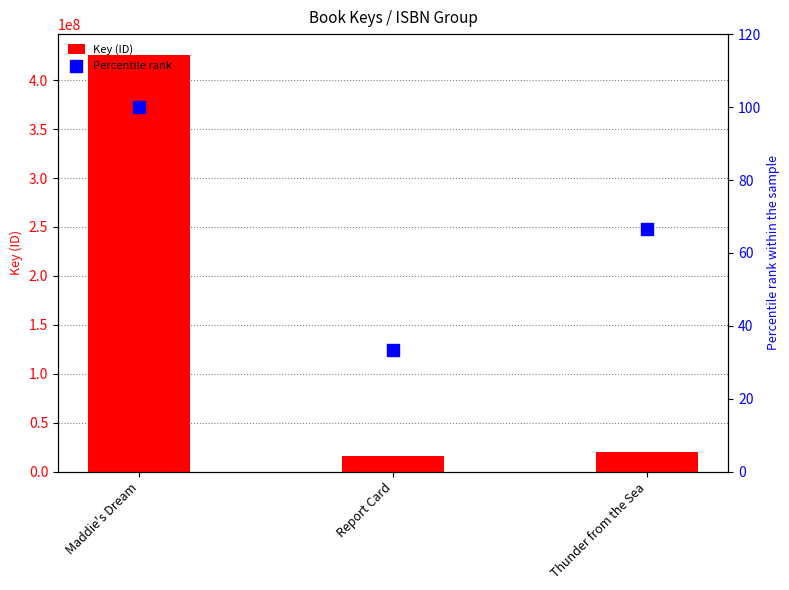

Which series has the widest spread of Y values?

Key (ID)